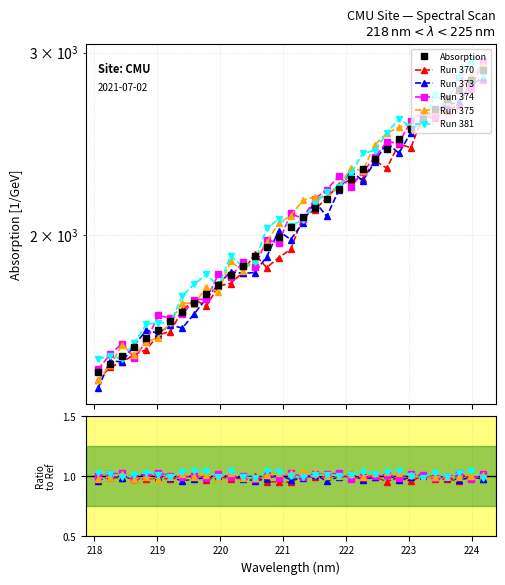

The Run 370 series shows 1.0 at 21. True or false?

True